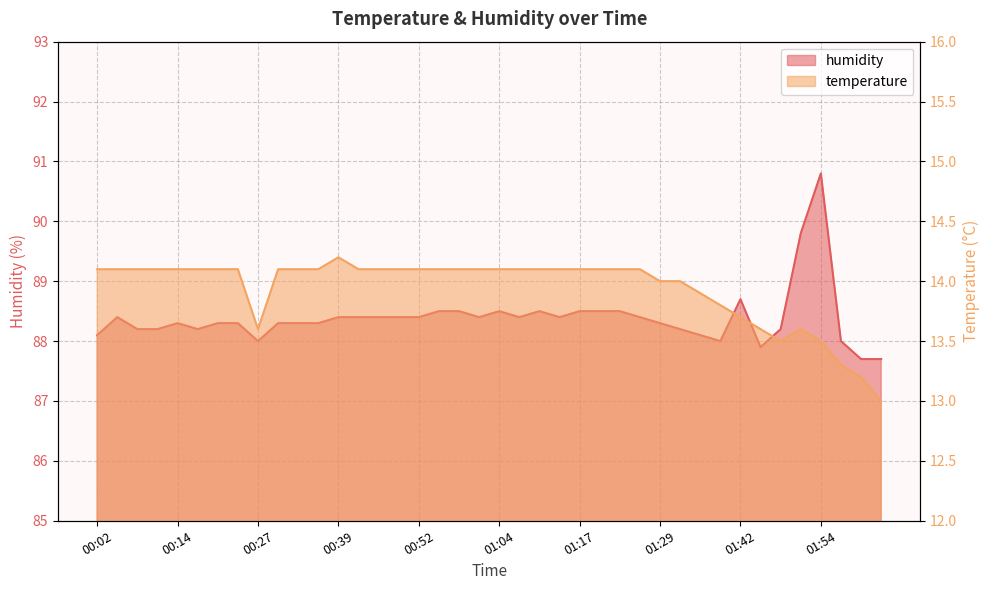

How many data points does each series have?

40